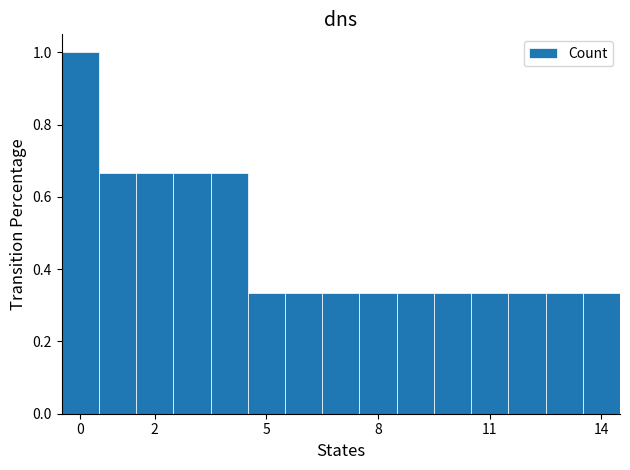

What is the sum of all values?

7.0